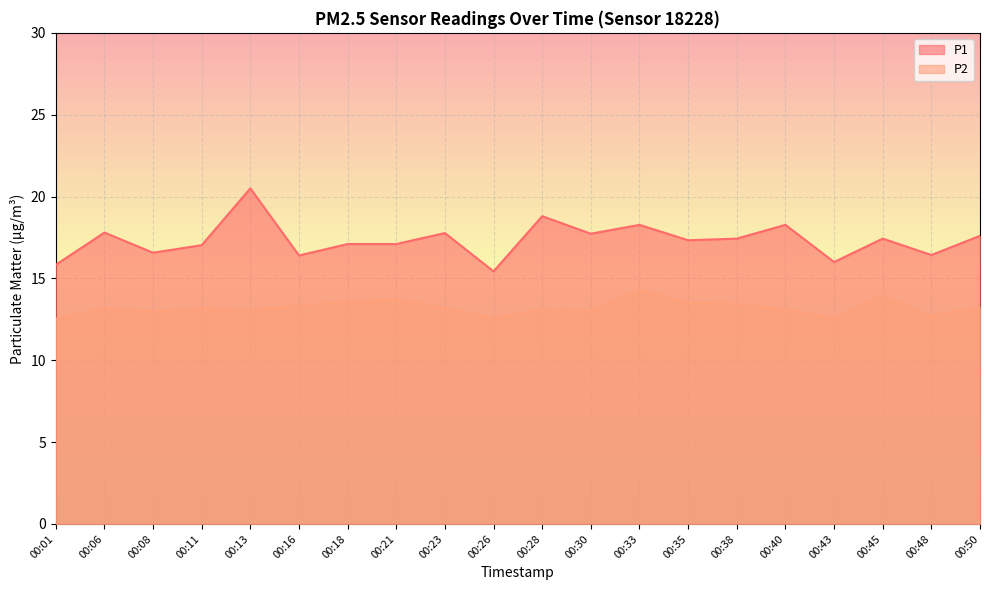

What is the value of the P2 point at the 10th from the left?

12.6